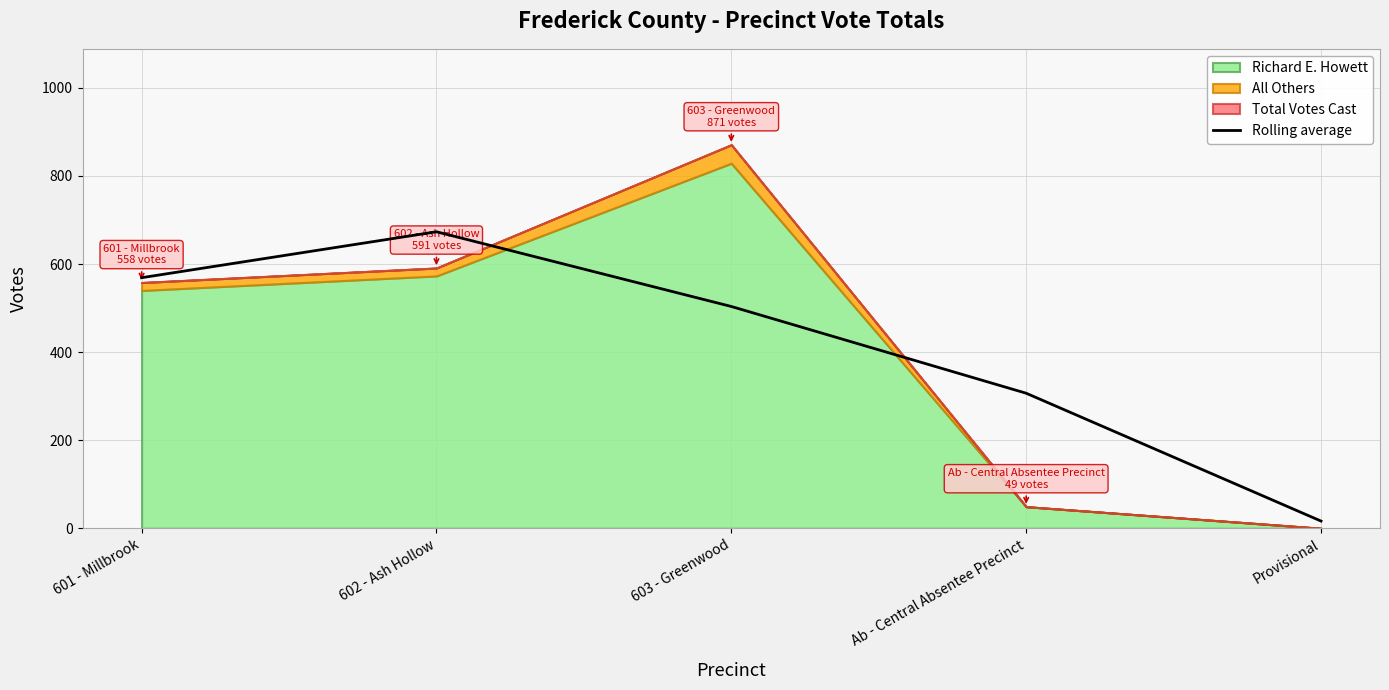

Where is Rolling average nearest to the value 344?

Ab - Central Absentee Precinct